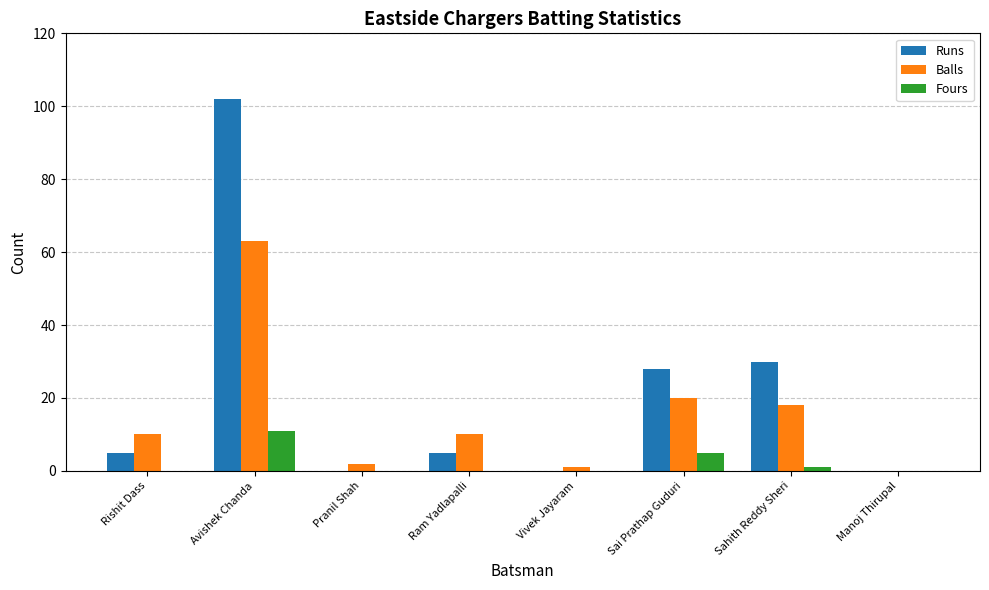

The value of Balls at Sahith Reddy Sheri is 18. True or false?

True